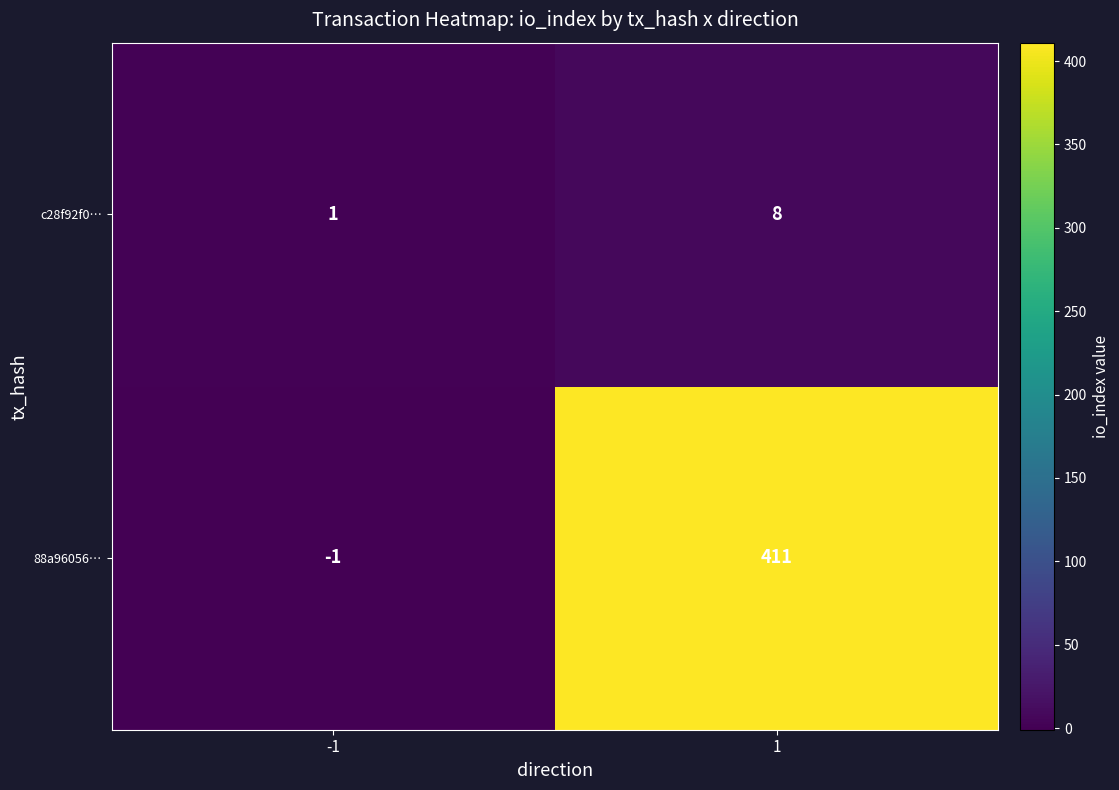

How many values in the c28f92f0… series are below 8?

1